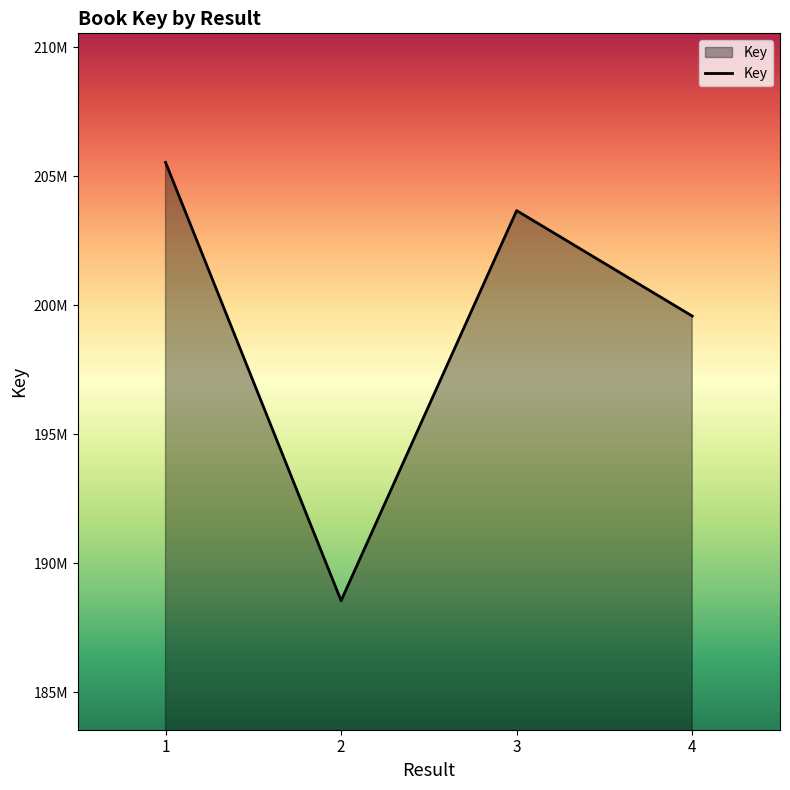

Does the chart have visible grid lines?

No